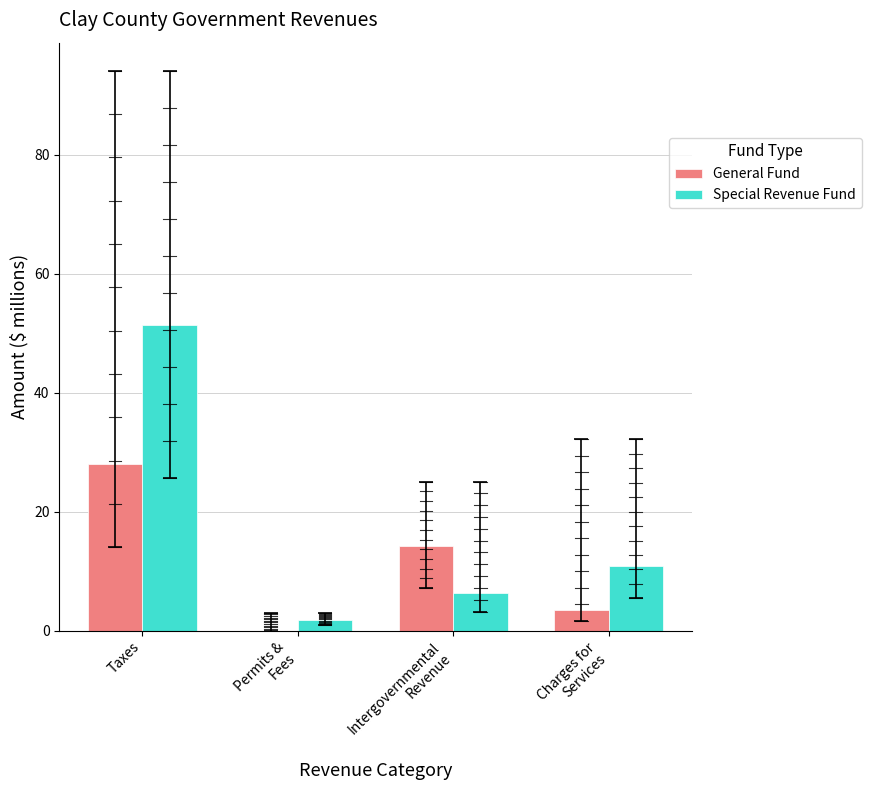

At which label is General Fund closest to 14?

Intergovernmental
Revenue